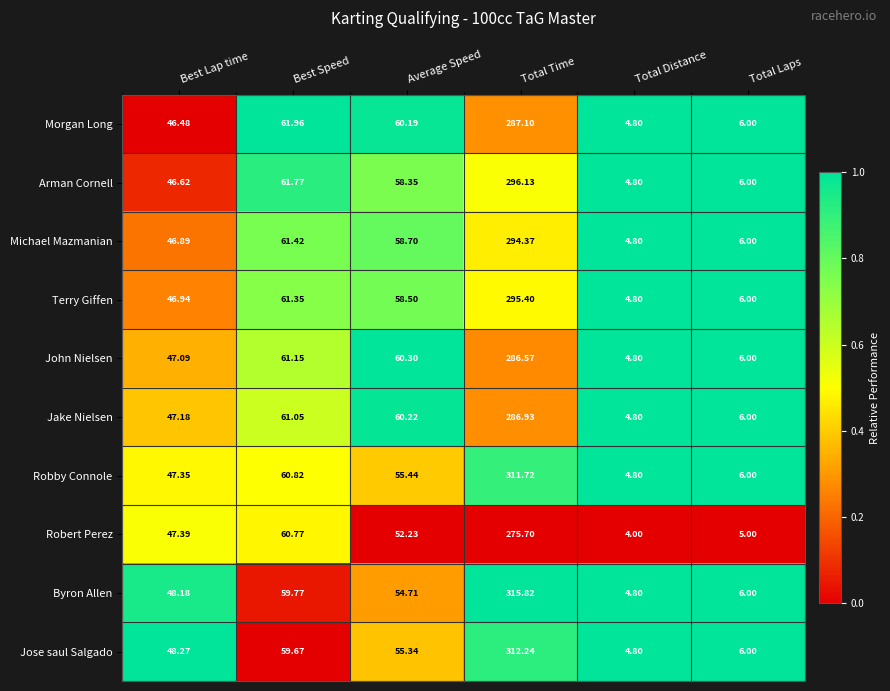

Which category has the highest value in the Terry Giffen series?

Total Time